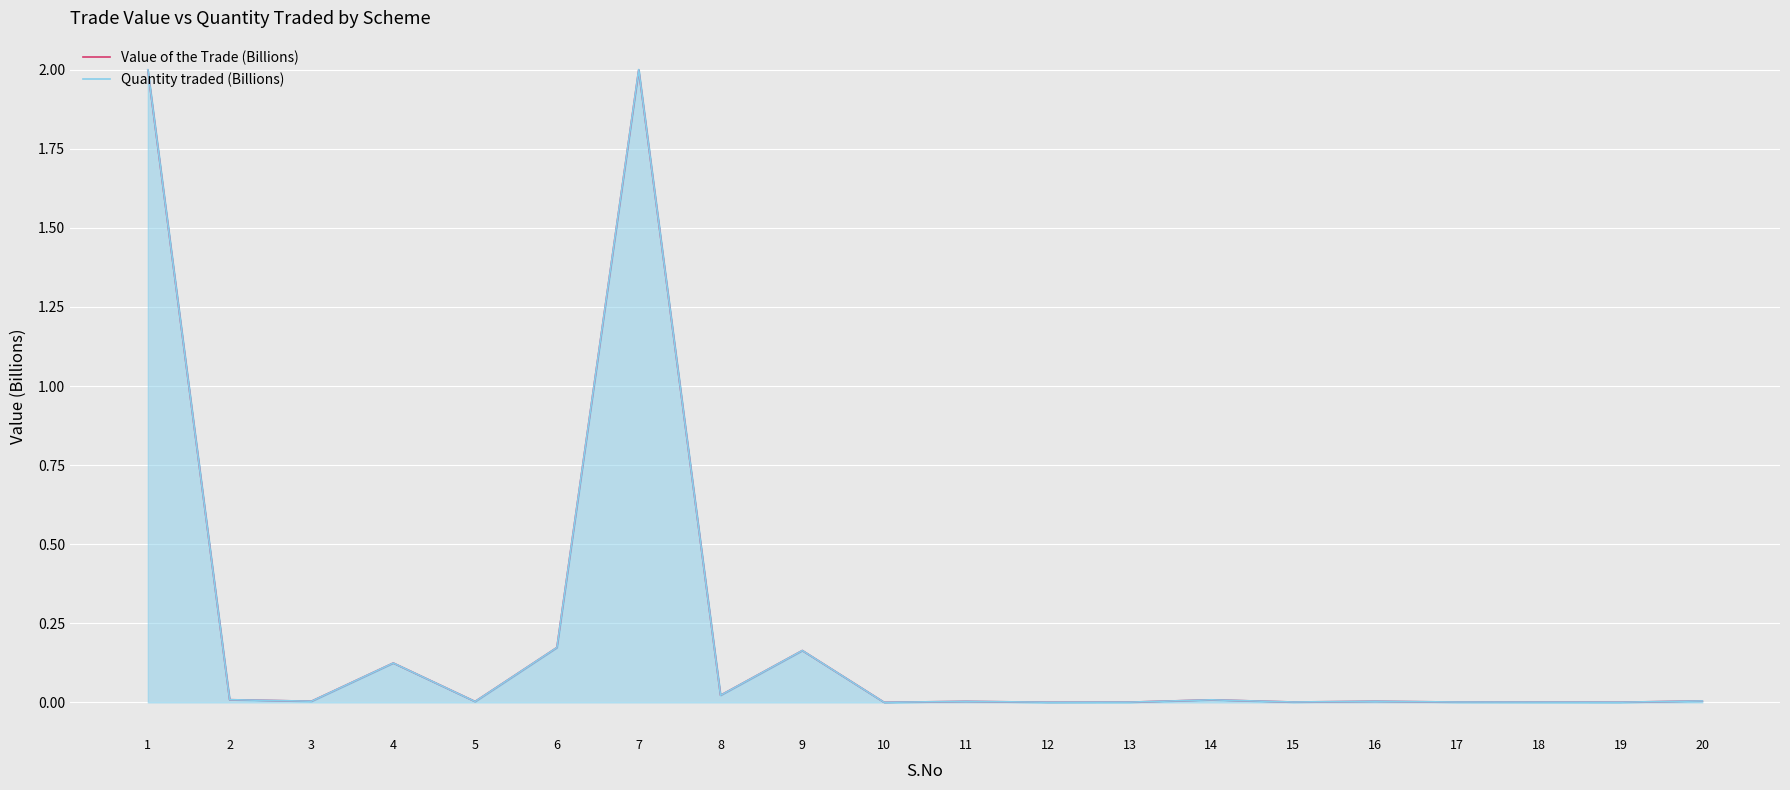

What is the difference between the maximum and minimum values in the Quantity traded (Billions) series?

2.0